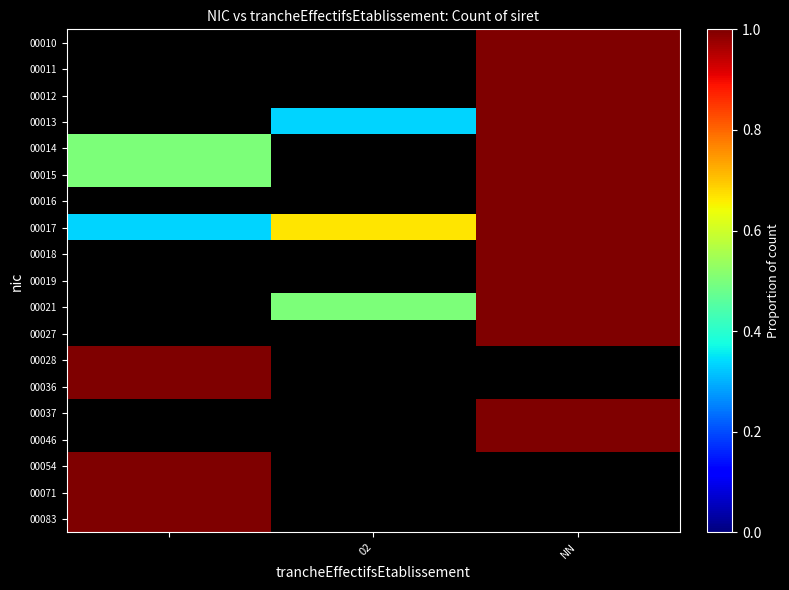

Reading right to left, list all the values displayed in this chart.

00010: 1.0	0.0	0.0
00011: 1.0	0.0	0.0
00012: 1.0	0.0	0.0
00013: 1.0	0.3	0.0
00014: 1.0	0.0	0.5
00015: 1.0	0.0	0.5
00016: 1.0	0.0	0.0
00017: 1.0	0.7	0.3
00018: 1.0	0.0	0.0
00019: 1.0	0.0	0.0
00021: 1.0	0.5	0.0
00027: 1.0	0.0	0.0
00028: 0.0	0.0	1.0
00036: 0.0	0.0	1.0
00037: 1.0	0.0	0.0
00046: 1.0	0.0	0.0
00054: 0.0	0.0	1.0
00071: 0.0	0.0	1.0
00083: 0.0	0.0	1.0